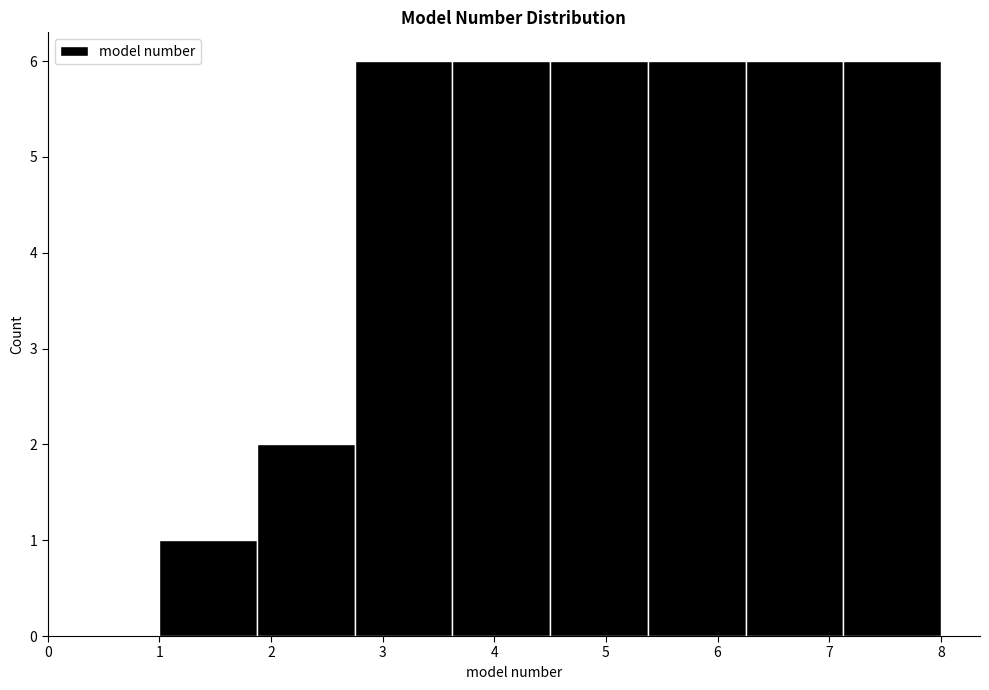

Reading left to right, list every bar in this chart as the range it spans on the x-axis followed by its height. Neither the bar edges nor the heights are printed on the chart, so give them approximately, as read against the axes.

1.0 to 1.9: 1
1.9 to 2.8: 2
2.8 to 3.6: 6
3.6 to 4.5: 6
4.5 to 5.4: 6
5.4 to 6.3: 6
6.3 to 7.1: 6
7.1 to 8.0: 6